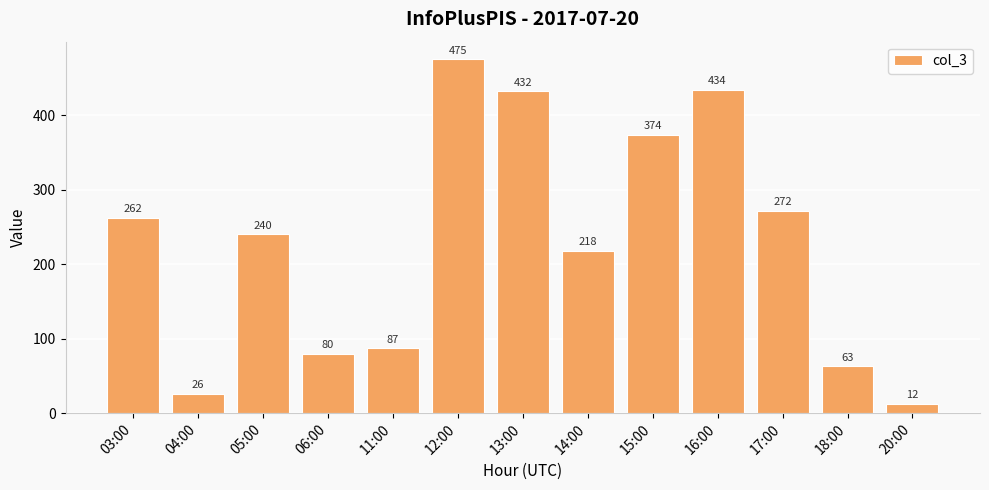

Where does the data first go above 240?

03:00